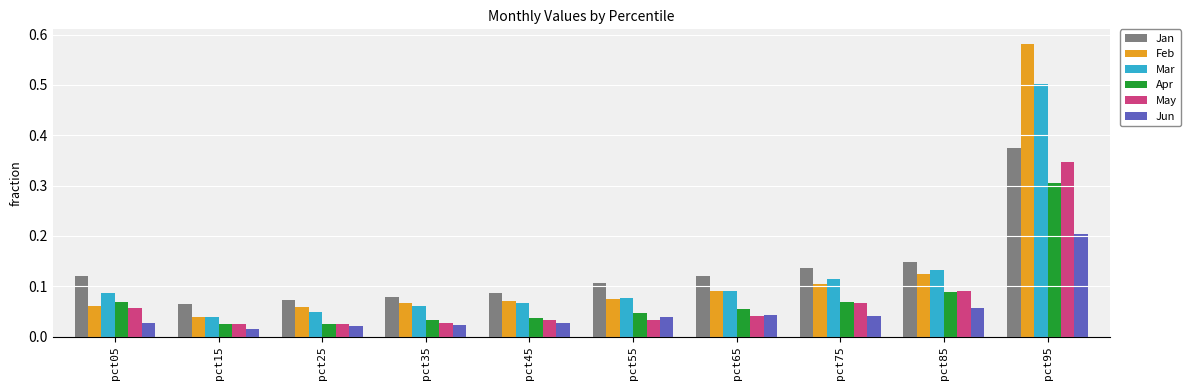

Count the number of data series in this chart.

6